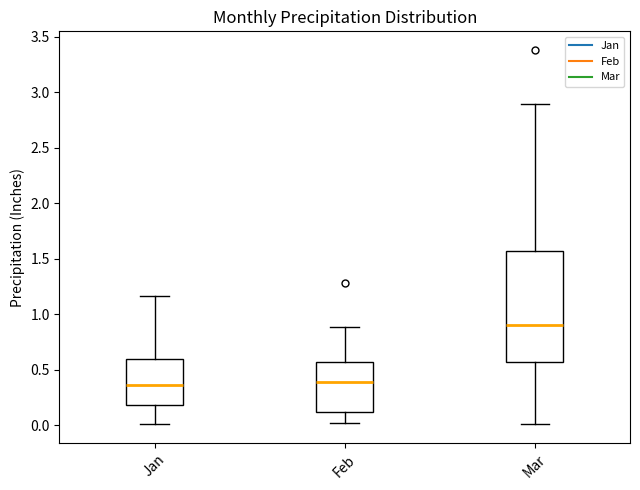

Where is the lower edge of the box for Jan on the y-axis? The values are not printed on the chart, so give them approximately, as read against the axis.

0.20